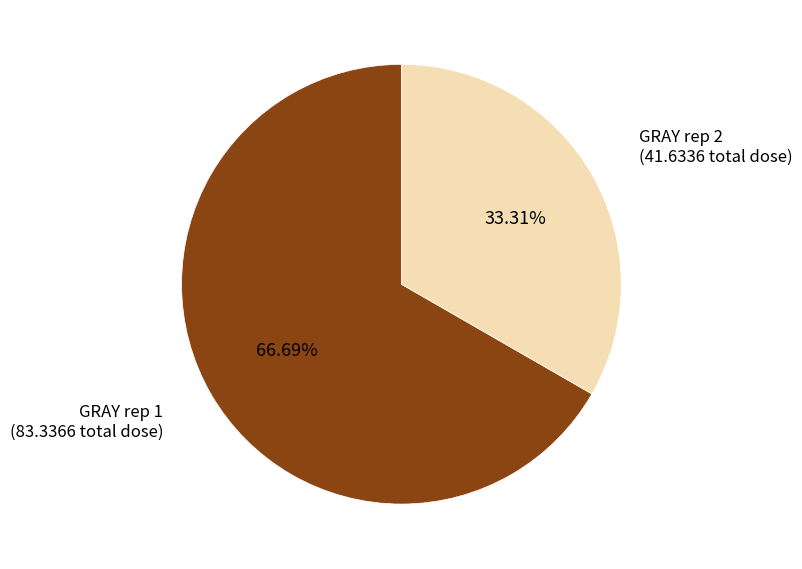

Which category has the biggest portion of the pie?

GRAY rep 1